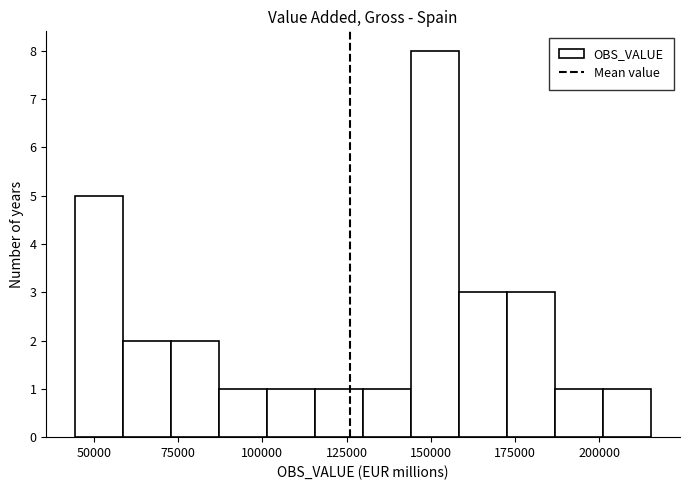

Read against the x-axis, roughly where is the centre of the tallest bar?

150000